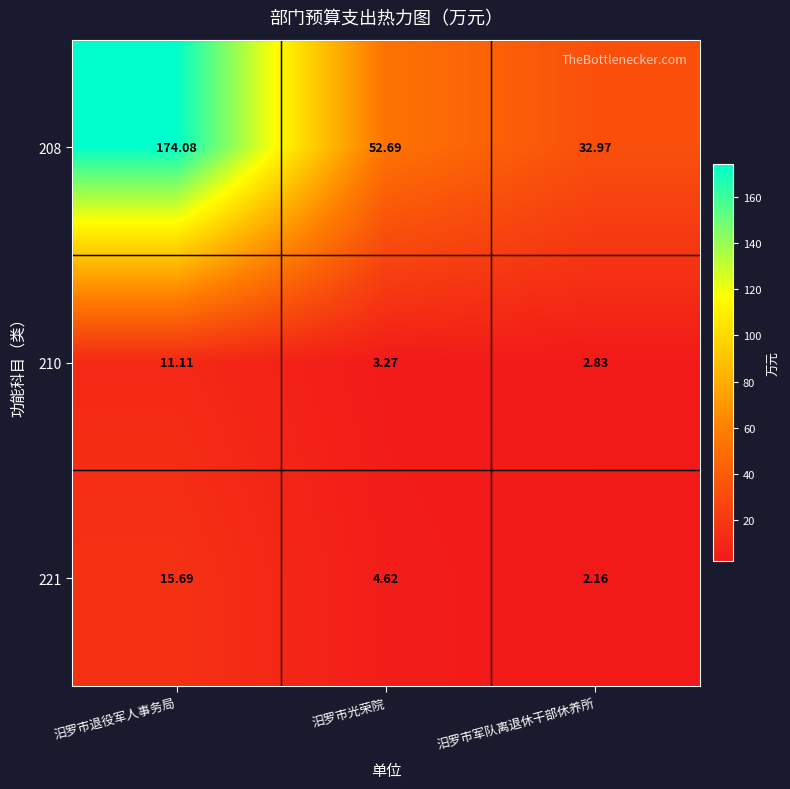

At which label is 221 closest to 8?

汨罗市光荣院